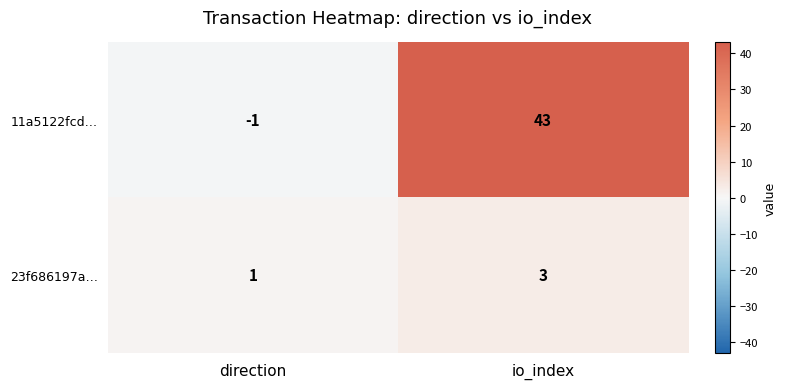

What is the difference between the maximum and minimum values in the 11a5122fcd… series?

44